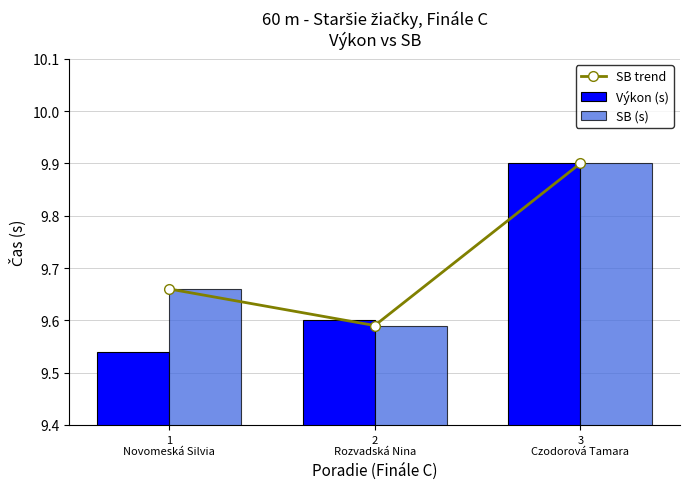

The value of Výkon (s) at 2
Rozvadská Nina is 12.7. True or false?

False